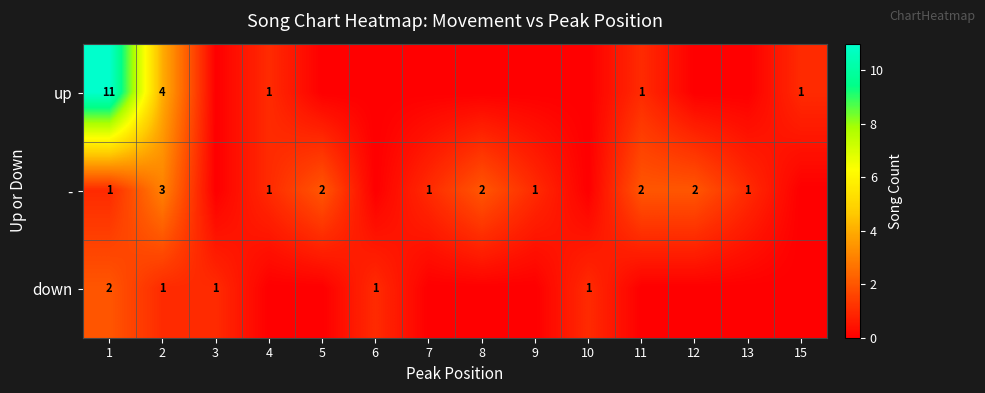

At which category does the chart reach its minimum across all series?

3